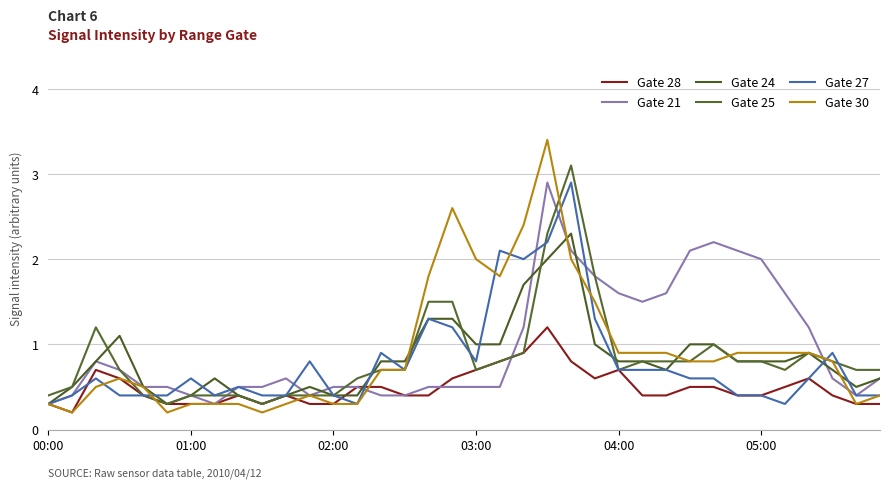

Reading left to right, extract all data points from this chart.

Gate 28: 0.3	0.2	0.7	0.6	0.4	0.3	0.3	0.3	0.4	0.3	0.4	0.3	0.3	0.5	0.5	0.4	0.4	0.6	0.7	0.8	0.9	1.2	0.8	0.6	0.7	0.4	0.4	0.5	0.5	0.4	0.4	0.5	0.6	0.4	0.3	0.3
Gate 21: 0.3	0.4	0.8	0.7	0.5	0.5	0.4	0.3	0.5	0.5	0.6	0.4	0.5	0.5	0.4	0.4	0.5	0.5	0.5	0.5	1.2	2.9	2.1	1.8	1.6	1.5	1.6	2.1	2.2	2.1	2.0	1.6	1.2	0.6	0.4	0.6
Gate 24: 0.3	0.5	0.8	1.1	0.5	0.3	0.4	0.6	0.4	0.3	0.4	0.5	0.4	0.4	0.8	0.8	1.3	1.3	1.0	1.0	1.7	2.0	2.3	1.0	0.8	0.8	0.7	1.0	1.0	0.8	0.8	0.8	0.9	0.7	0.5	0.6
Gate 25: 0.4	0.5	1.2	0.7	0.4	0.3	0.4	0.4	0.4	0.3	0.4	0.4	0.4	0.6	0.7	0.7	1.5	1.5	0.7	0.8	0.9	2.3	3.1	1.8	0.7	0.8	0.8	0.8	1.0	0.8	0.8	0.7	0.9	0.8	0.7	0.7
Gate 27: 0.3	0.4	0.6	0.4	0.4	0.4	0.6	0.4	0.5	0.4	0.4	0.8	0.4	0.3	0.9	0.7	1.3	1.2	0.8	2.1	2.0	2.2	2.9	1.3	0.7	0.7	0.7	0.6	0.6	0.4	0.4	0.3	0.6	0.9	0.4	0.4
Gate 30: 0.3	0.2	0.5	0.6	0.5	0.2	0.3	0.3	0.3	0.2	0.3	0.4	0.3	0.3	0.7	0.7	1.8	2.6	2.0	1.8	2.4	3.4	2.0	1.5	0.9	0.9	0.9	0.8	0.8	0.9	0.9	0.9	0.9	0.8	0.3	0.4